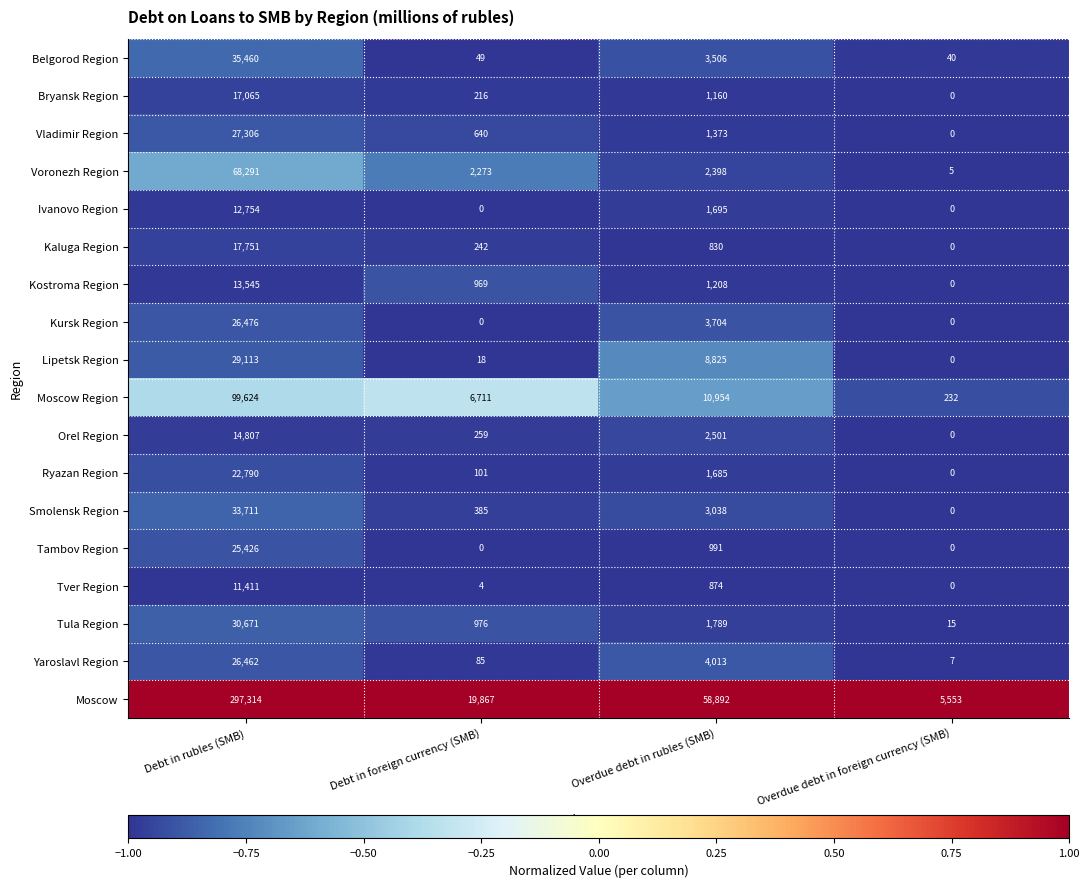

Rank the series by their maximum value, from lowest to highest.

Tver Region, Ivanovo Region, Kostroma Region, Orel Region, Bryansk Region, Kaluga Region, Ryazan Region, Tambov Region, Yaroslavl Region, Kursk Region, Vladimir Region, Lipetsk Region, Tula Region, Smolensk Region, Belgorod Region, Voronezh Region, Moscow Region, Moscow